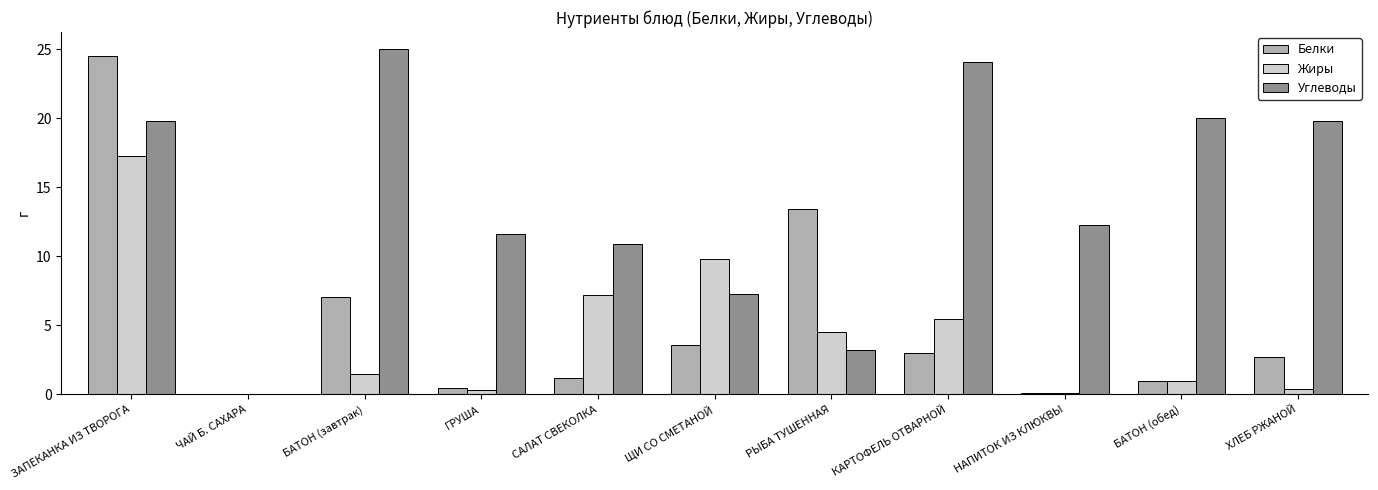

At which label does Углеводы first exceed 12?

ЗАПЕКАНКА ИЗ ТВОРОГА